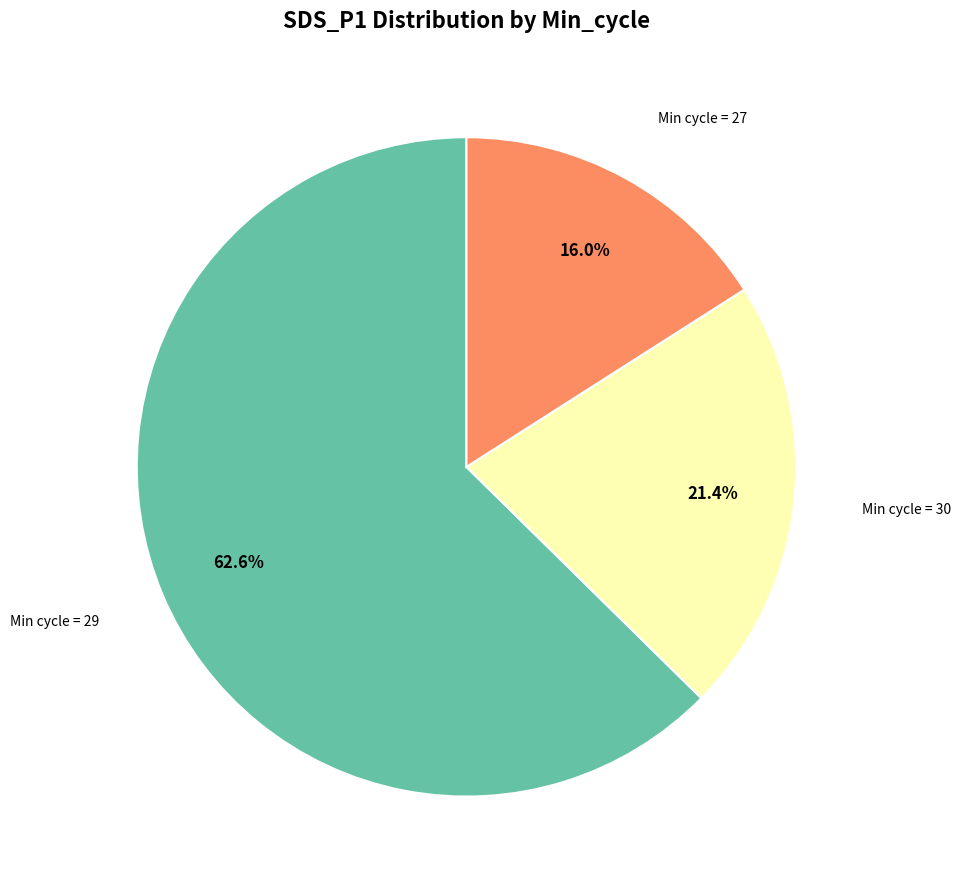

To the nearest percent, what is the average slice percentage?

33%